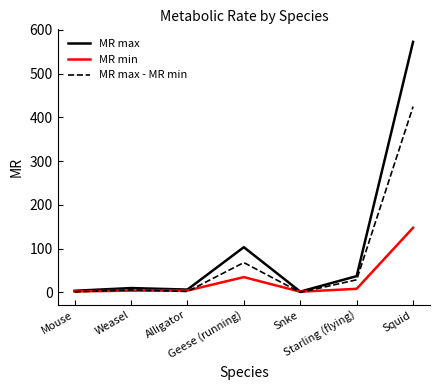

What is the maximum value for MR max - MR min?

424.6